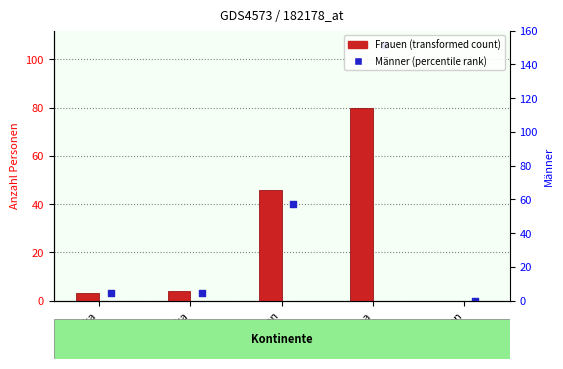

What are all the series names shown in the legend?

Frauen (transformed count), Männer (percentile rank)